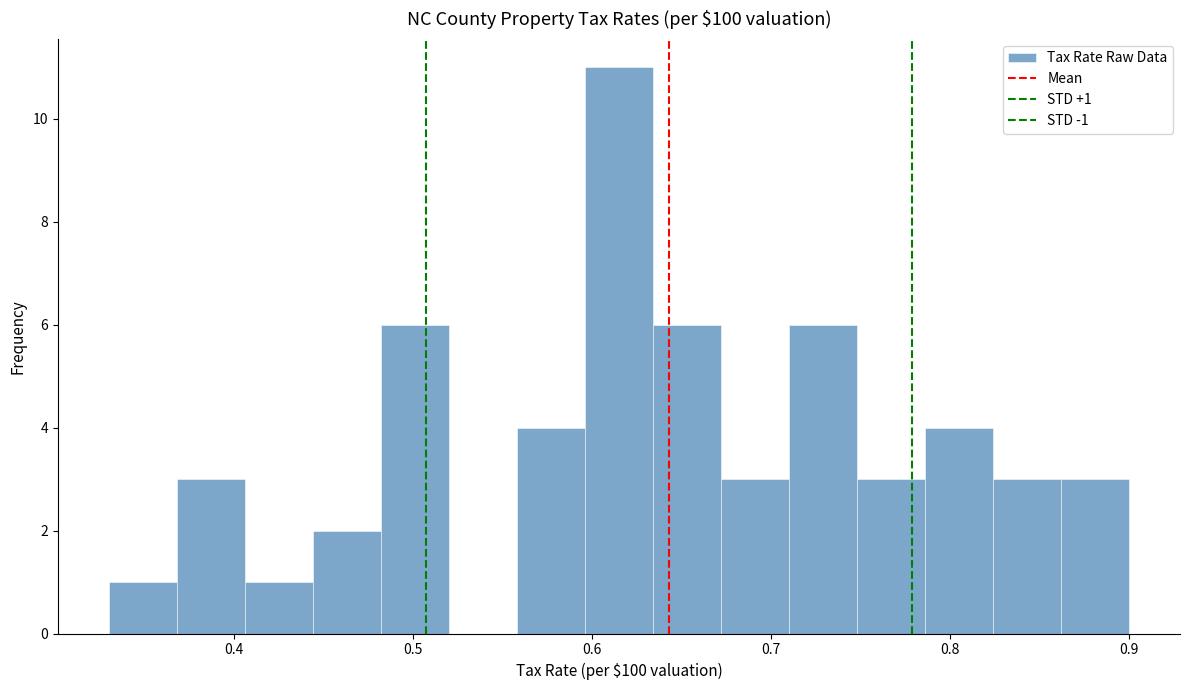

Read against the x-axis, roughly where is the centre of the tallest bar?

0.62